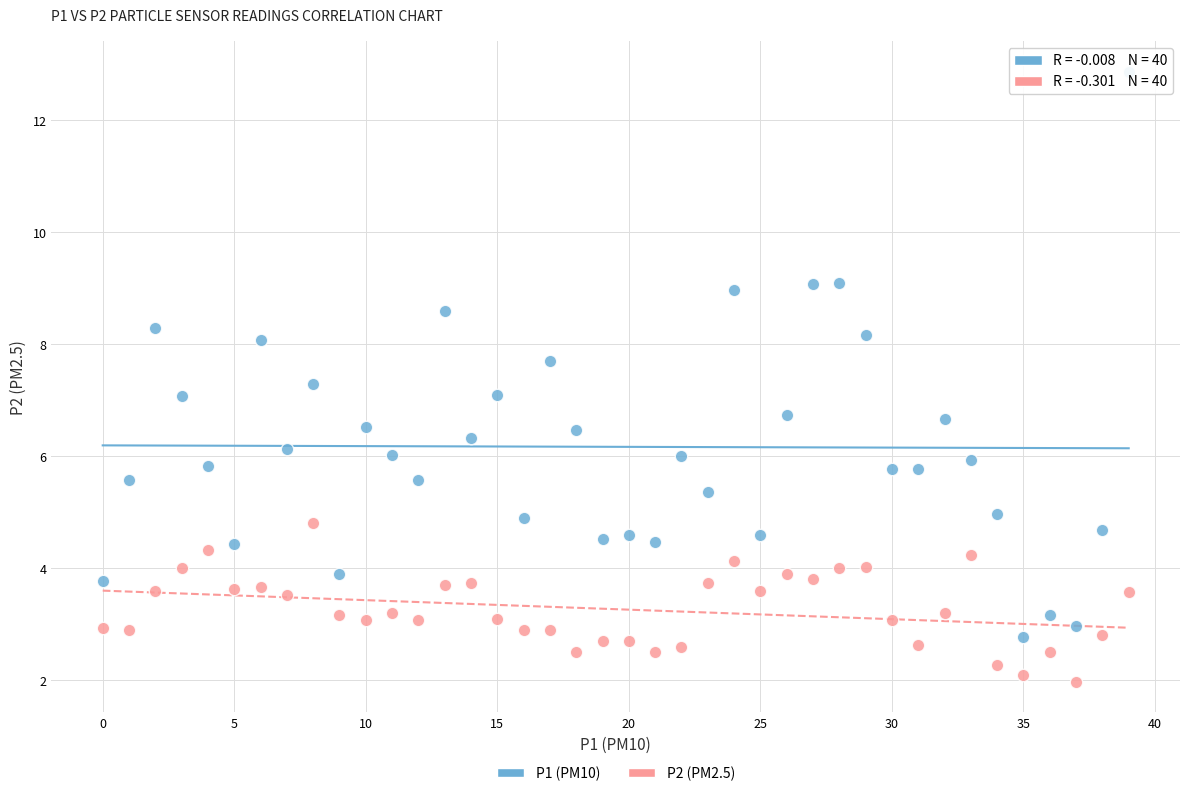

Which series has the largest Y range (max minus min)?

P1 (PM10)